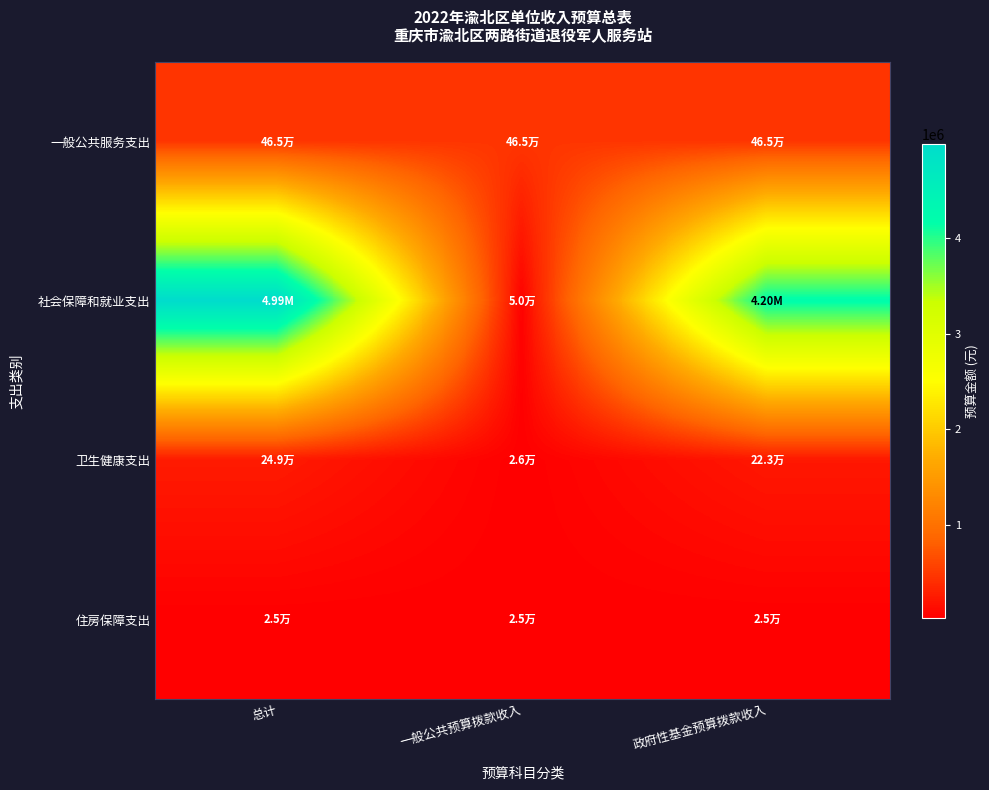

What is the maximum value shown in the chart?

4986795.3